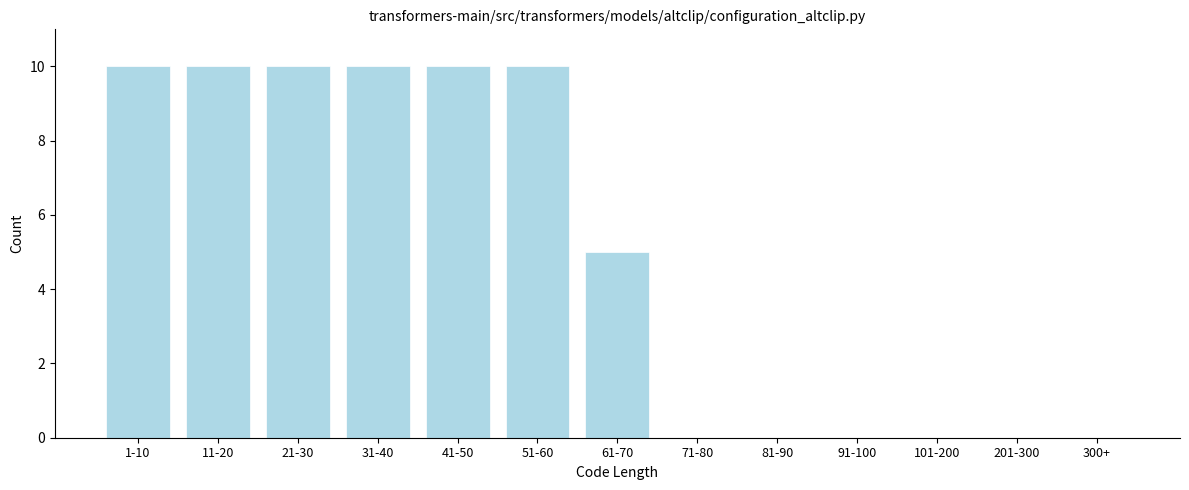

Reading left to right, list all the values displayed in this chart.

1-10=10	11-20=10	21-30=10	31-40=10	41-50=10	51-60=10	61-70=5	71-80=0	81-90=0	91-100=0	101-200=0	201-300=0	300+=0